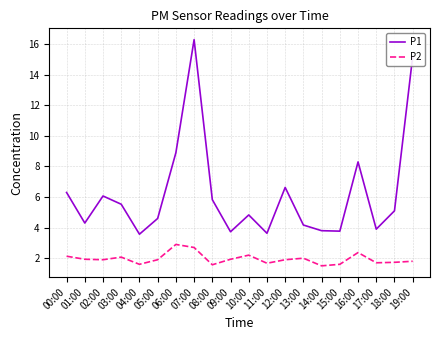

At which category is the sum across all series the highest?

07:00